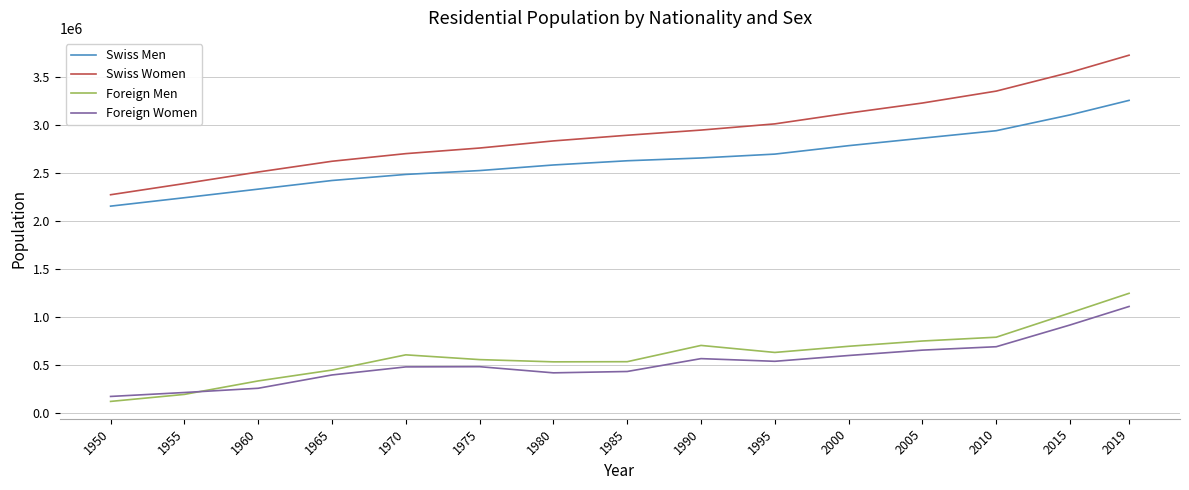

What value does the Foreign Women series have at 2005?

652200